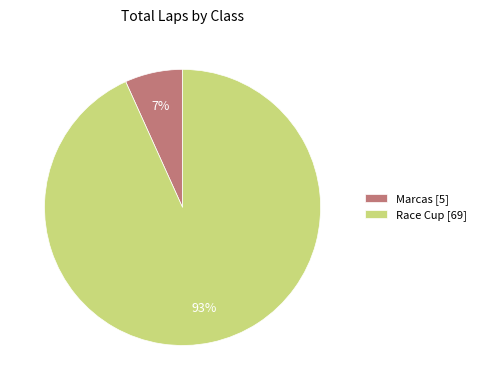

Which category has the biggest portion of the pie?

Race Cup